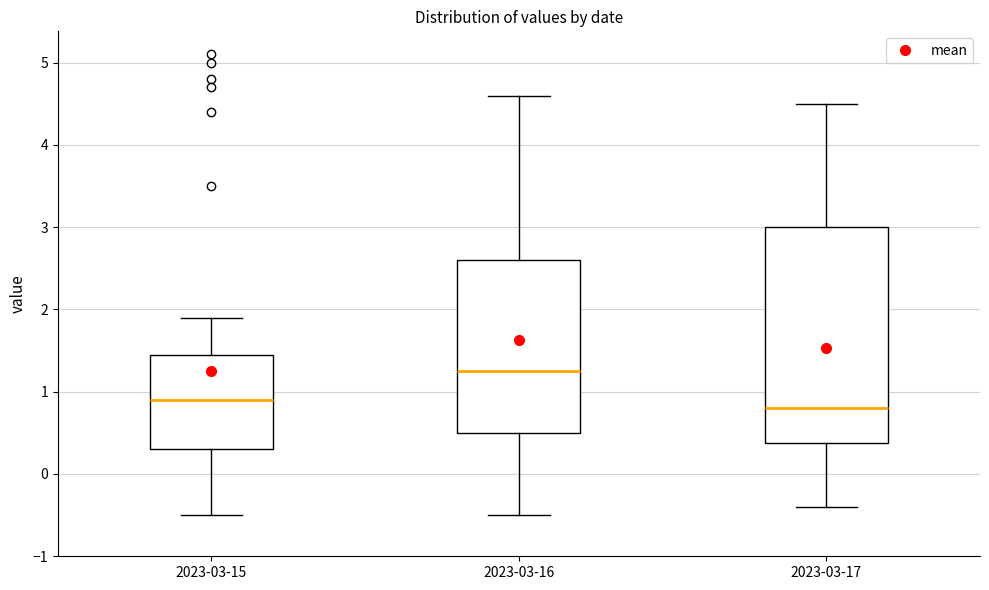

Reading left to right, transcribe this box plot: for each box, give where its median line is, the range the box spans, and where its two whiskers end, as read against the y-axis. The values are not printed on the chart, so give them approximately, as read against the axis.

2023-03-15: median 0.9, box 0.3 to 1.5, whiskers -0.5 to 1.9
2023-03-16: median 1.3, box 0.5 to 2.6, whiskers -0.5 to 4.6
2023-03-17: median 0.8, box 0.4 to 3.0, whiskers -0.4 to 4.5